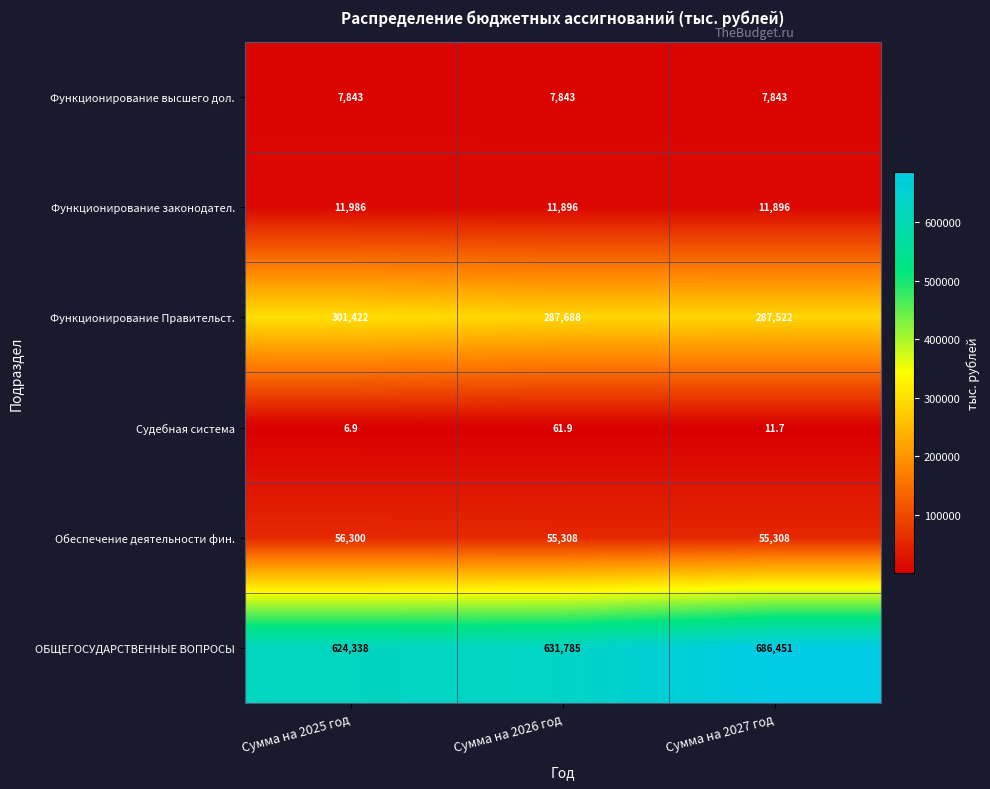

How many Обеспечение деятельности фин. values are between 55308 and 56300?

3